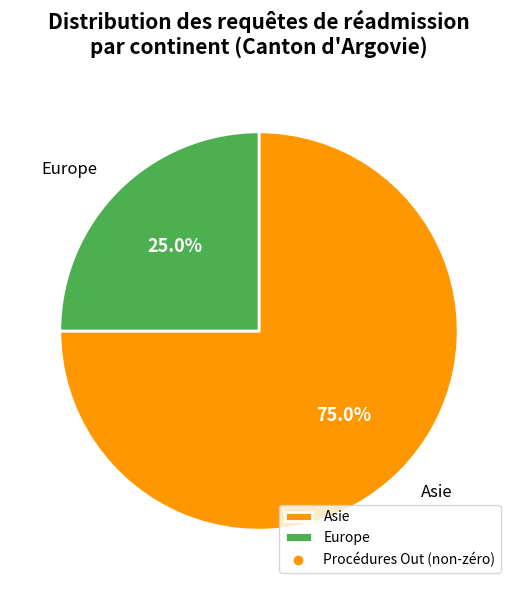

Approximately how many times larger is the value at Europe compared to Asie?

0.3